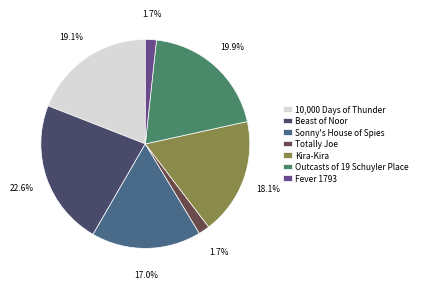

How many segments does this pie chart have?

7